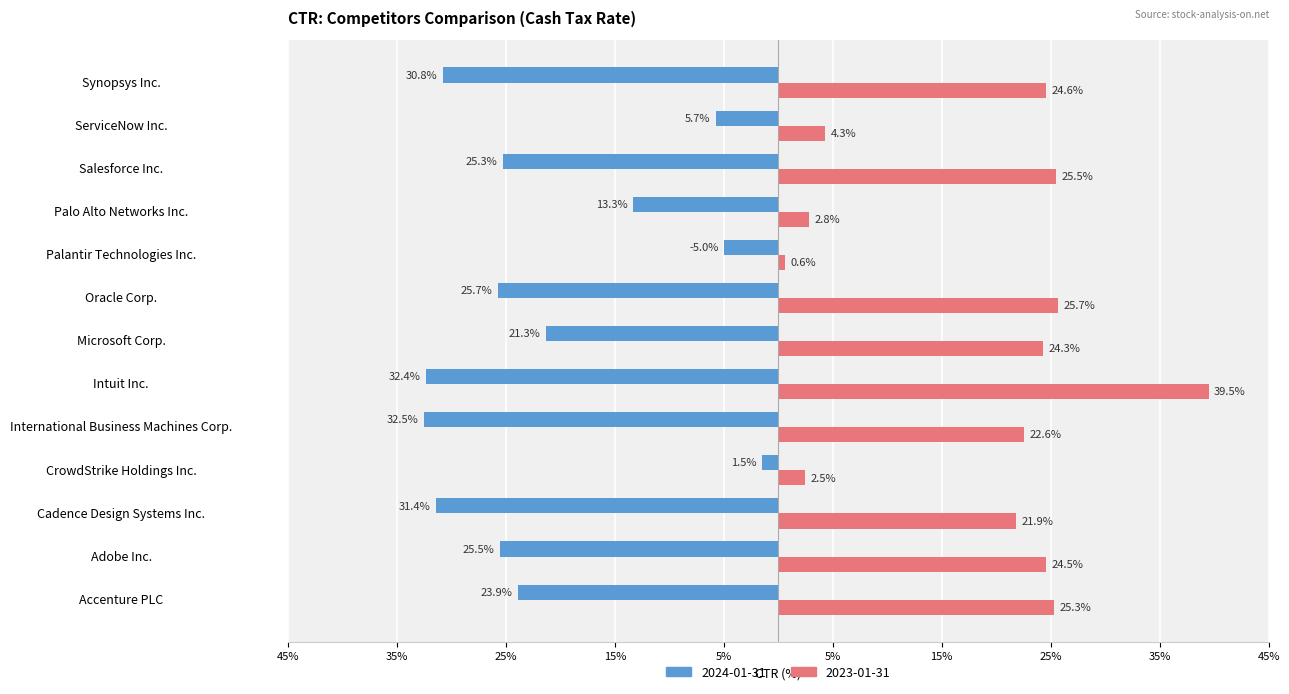

What are all the series names shown in the legend?

2024-01-31, 2023-01-31